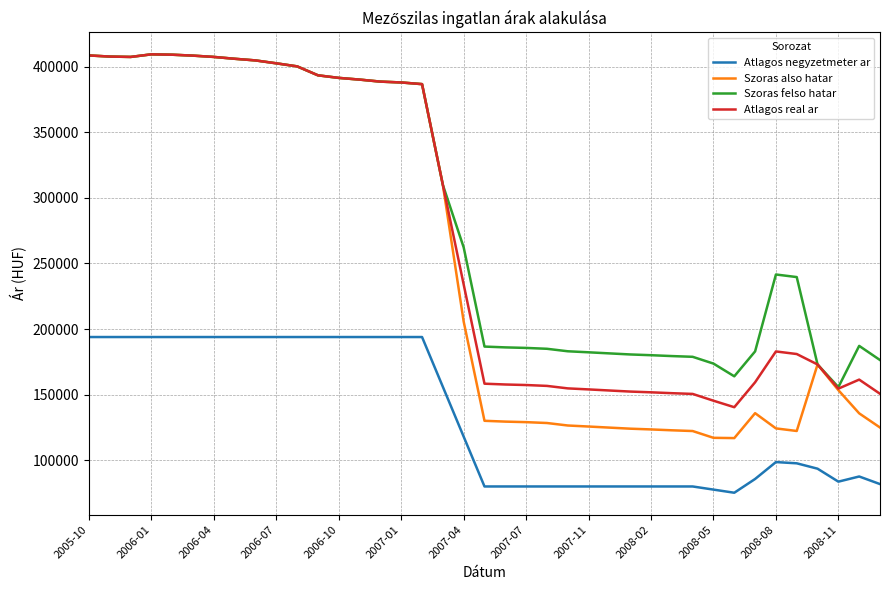

True or false: Atlagos negyzetmeter ar and Szoras also hatar intersect in this chart.

False